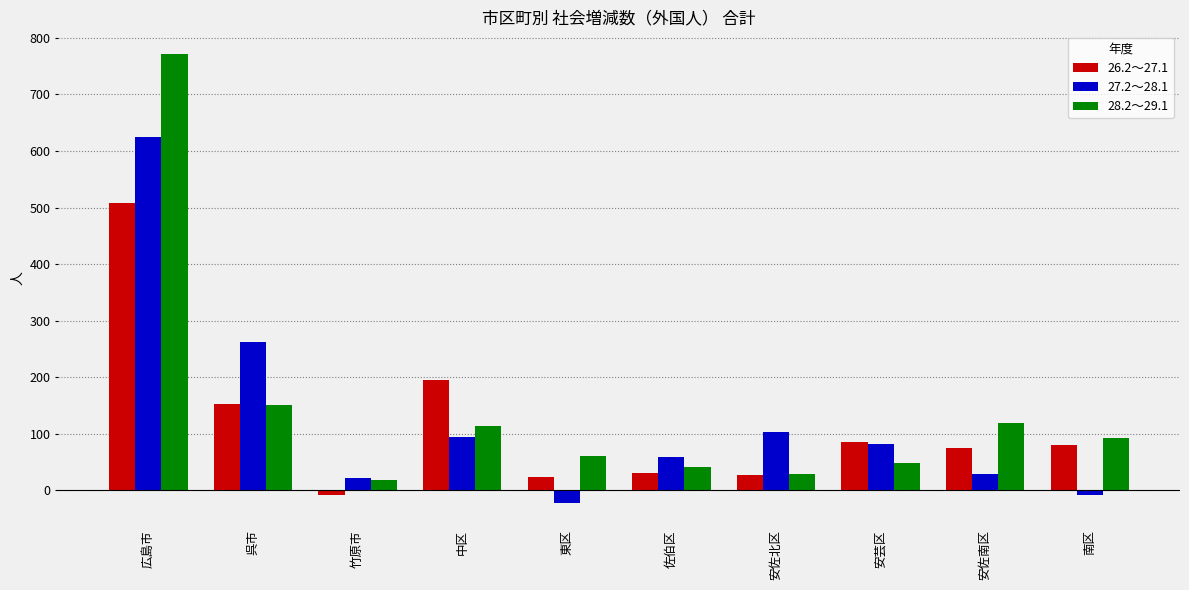

Is the value of 27.2～28.1 at 安芸区 greater than the value of 28.2～29.1 at 中区?

No